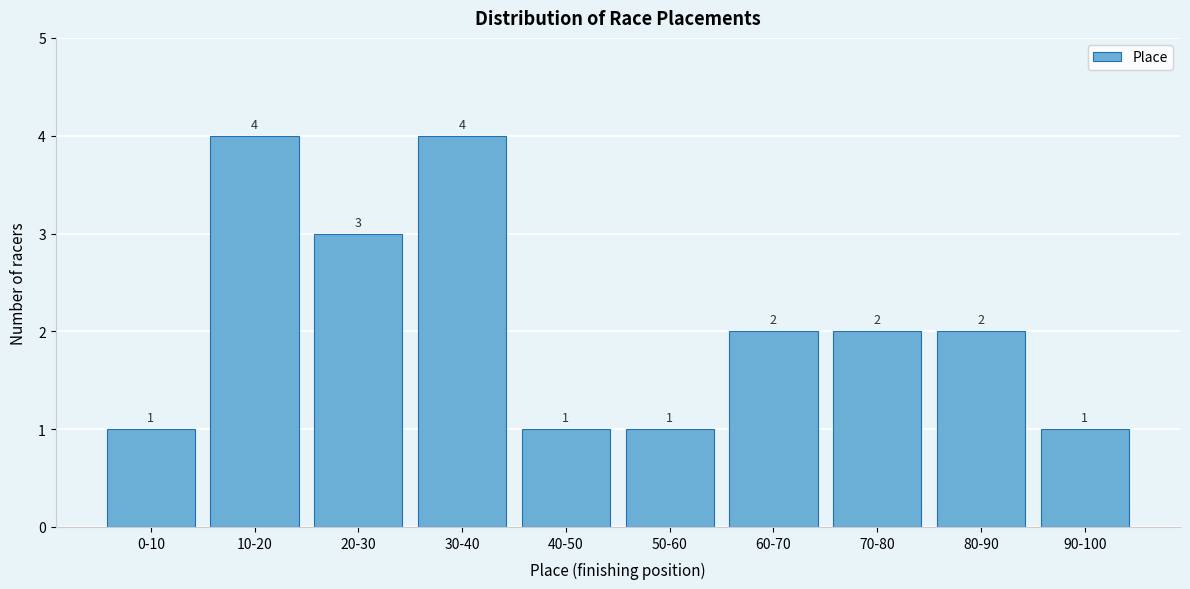

Reading right to left, list all the values displayed in this chart.

1	2	2	2	1	1	4	3	4	1